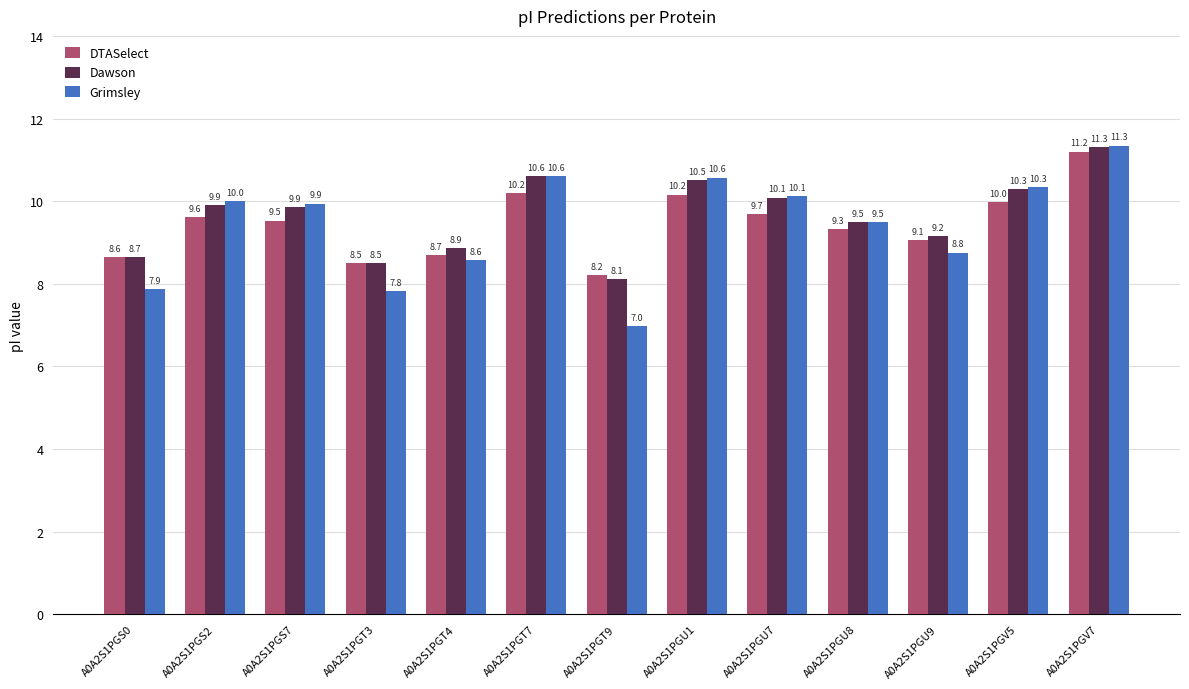

Which series changed the most between A0A2S1PGT3 and A0A2S1PGT7?

Grimsley